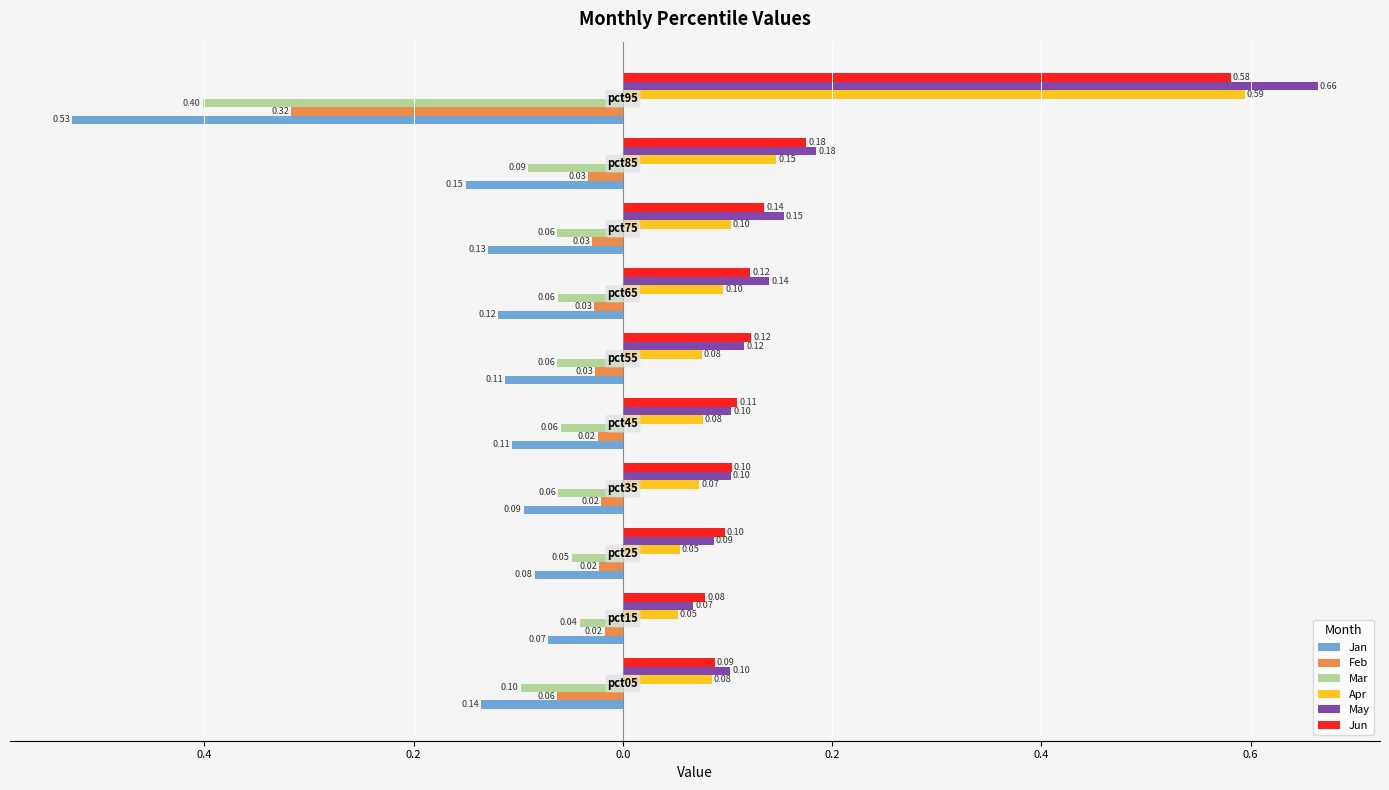

What are all the series names shown in the legend?

Jan, Feb, Mar, Apr, May, Jun